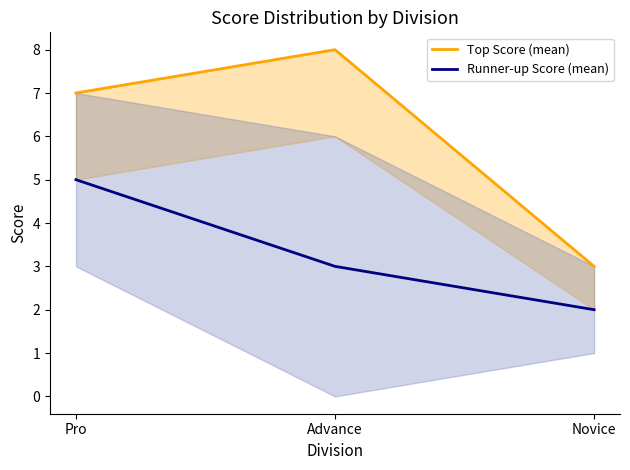

Reading left to right, extract all data points from this chart.

Top Score (mean): Pro=7	Advance=8	Novice=3
Runner-up Score (mean): Pro=5	Advance=3	Novice=2